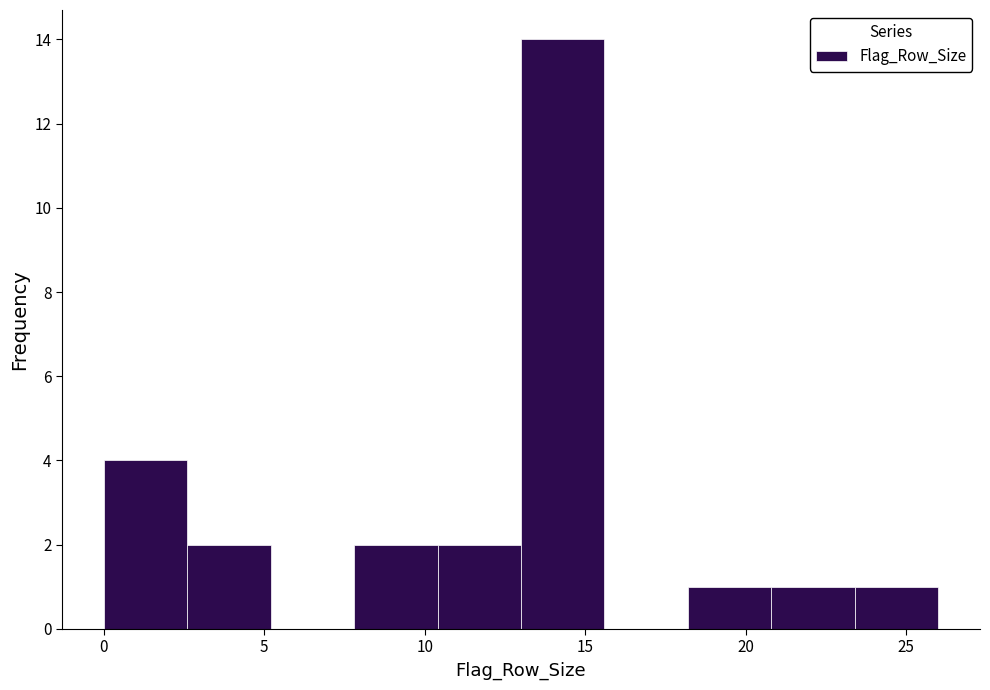

Which range on the x-axis has the tallest bar?

13.0 to 15.6